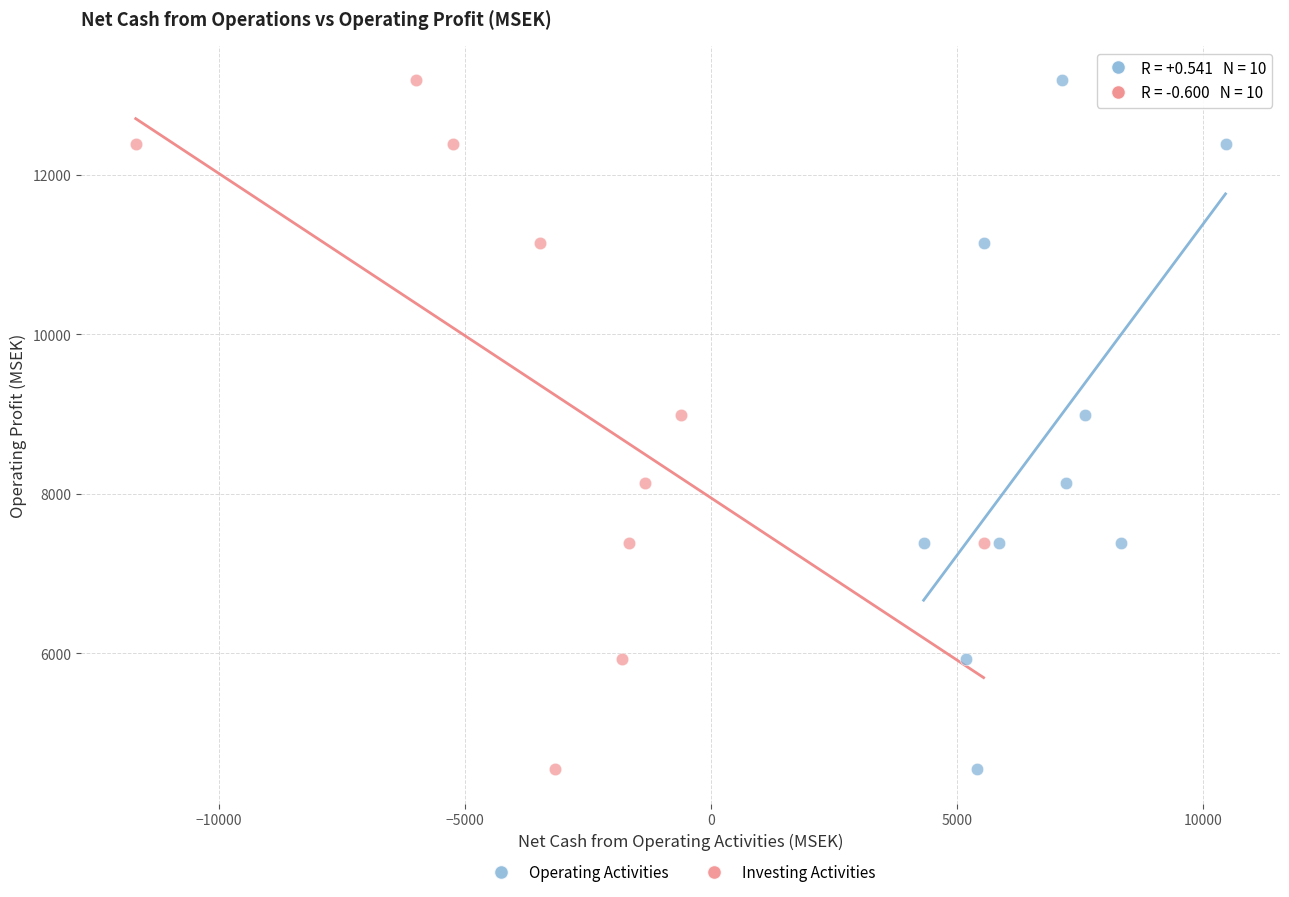

What are all the series names shown in the legend?

Operating Activities, Investing Activities